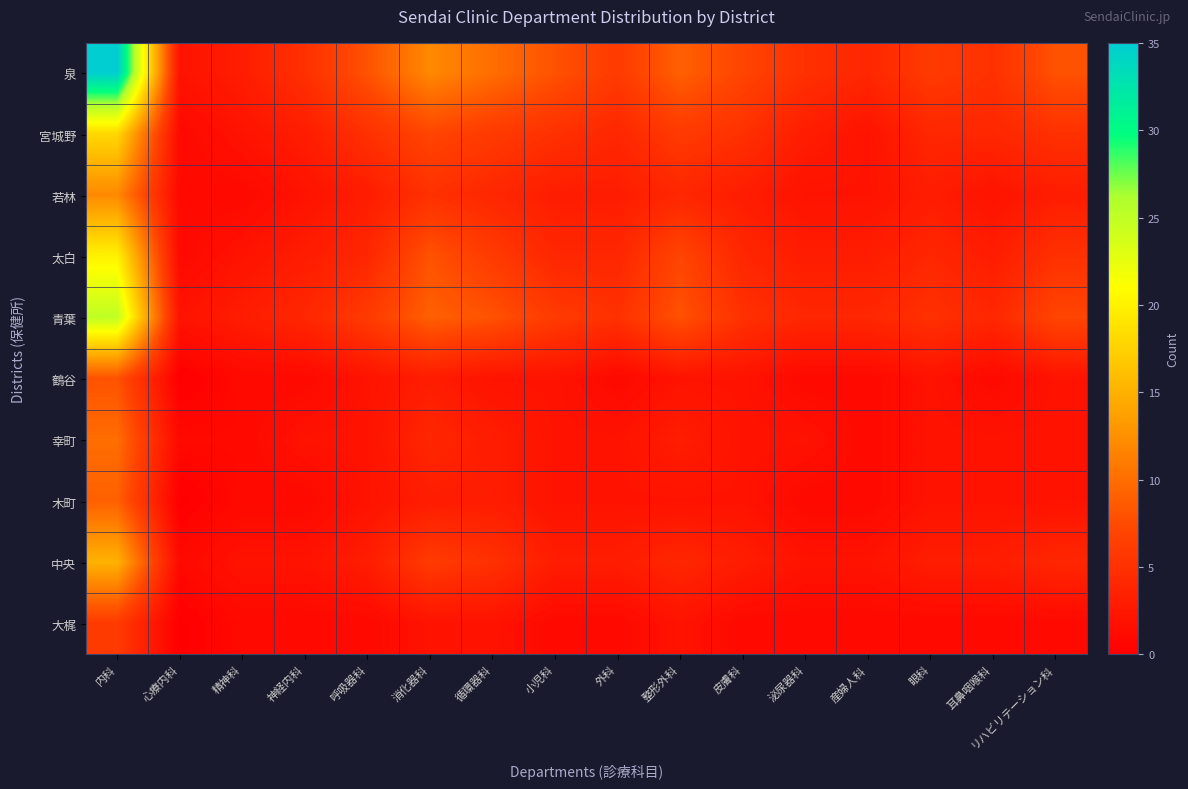

Reading left to right, transcribe all the data shown in this chart.

泉: 内科=35	心療内科=2	精神科=3	神経内科=5	呼吸器科=8	消化器科=12	循環器科=10	小児科=8	外科=6	整形外科=9	皮膚科=7	泌尿器科=5	産婦人科=4	眼科=6	耳鼻咽喉科=5	リハビリテーション科=8
宮城野: 内科=18	心療内科=1	精神科=2	神経内科=3	呼吸器科=5	消化器科=7	循環器科=6	小児科=5	外科=4	整形外科=6	皮膚科=5	泌尿器科=3	産婦人科=2	眼科=4	耳鼻咽喉科=4	リハビリテーション科=5
若林: 内科=12	心療内科=1	精神科=1	神経内科=2	呼吸器科=3	消化器科=5	循環器科=4	小児科=3	外科=3	整形外科=4	皮膚科=3	泌尿器科=2	産婦人科=2	眼科=3	耳鼻咽喉科=2	リハビリテーション科=3
太白: 内科=20	心療内科=1	精神科=2	神経内科=3	呼吸器科=4	消化器科=8	循環器科=6	小児科=4	外科=4	整形外科=7	皮膚科=4	泌尿器科=3	産婦人科=3	眼科=4	耳鼻咽喉科=3	リハビリテーション科=5
青葉: 内科=25	心療内科=2	精神科=3	神経内科=4	呼吸器科=6	消化器科=9	循環器科=8	小児科=6	外科=5	整形外科=8	皮膚科=5	泌尿器科=4	産婦人科=4	眼科=5	耳鼻咽喉科=4	リハビリテーション科=7
鶴谷: 内科=8	心療内科=0	精神科=1	神経内科=1	呼吸器科=2	消化器科=3	循環器科=2	小児科=2	外科=1	整形外科=2	皮膚科=2	泌尿器科=1	産婦人科=1	眼科=2	耳鼻咽喉科=1	リハビリテーション科=2
幸町: 内科=10	心療内科=1	精神科=1	神経内科=2	呼吸器科=2	消化器科=4	循環器科=3	小児科=2	外科=2	整形外科=3	皮膚科=2	泌尿器科=2	産婦人科=1	眼科=2	耳鼻咽喉科=2	リハビリテーション科=2
木町: 内科=9	心療内科=0	精神科=1	神経内科=1	呼吸器科=2	消化器科=3	循環器科=3	小児科=2	外科=2	整形外科=2	皮膚科=2	泌尿器科=1	産婦人科=1	眼科=2	耳鼻咽喉科=2	リハビリテーション科=2
中央: 内科=15	心療内科=1	精神科=2	神経内科=2	呼吸器科=3	消化器科=6	循環器科=5	小児科=3	外科=3	整形外科=4	皮膚科=3	泌尿器科=2	産婦人科=2	眼科=3	耳鼻咽喉科=3	リハビリテーション科=4
大梶: 内科=6	心療内科=0	精神科=1	神経内科=1	呼吸器科=1	消化器科=2	循環器科=2	小児科=1	外科=1	整形外科=2	皮膚科=1	泌尿器科=1	産婦人科=1	眼科=1	耳鼻咽喉科=1	リハビリテーション科=1